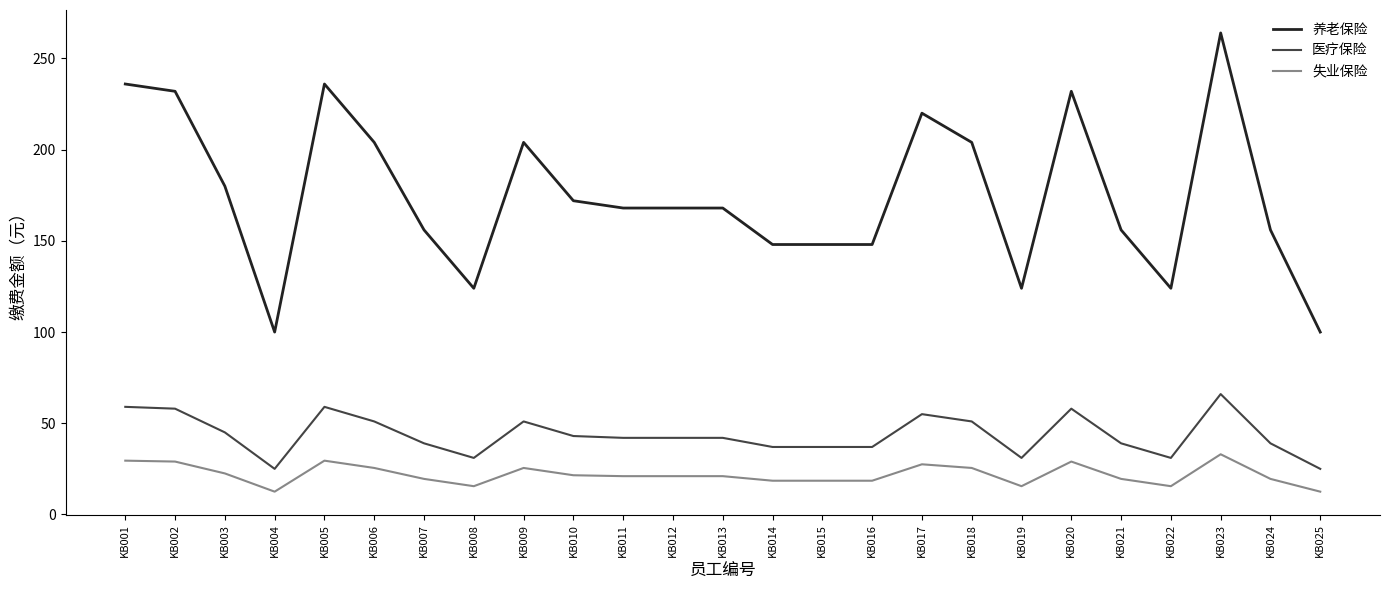

Does the chart display data point markers on the line(s)?

No